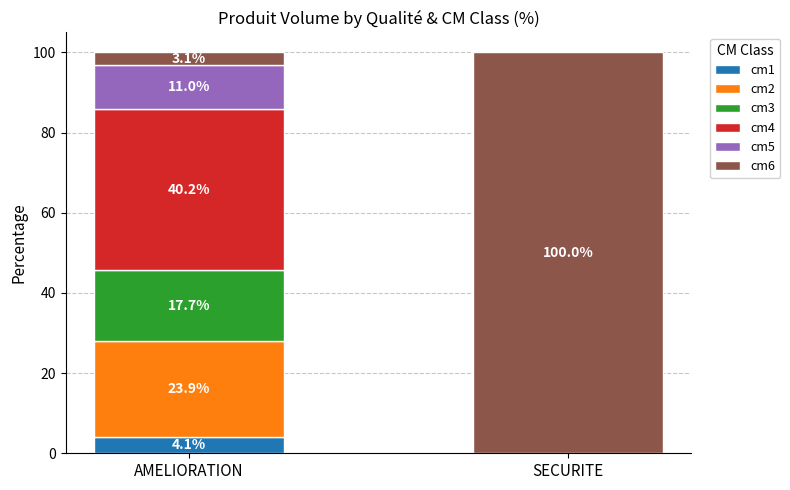

At which label is cm1 closest to 2?

SECURITE